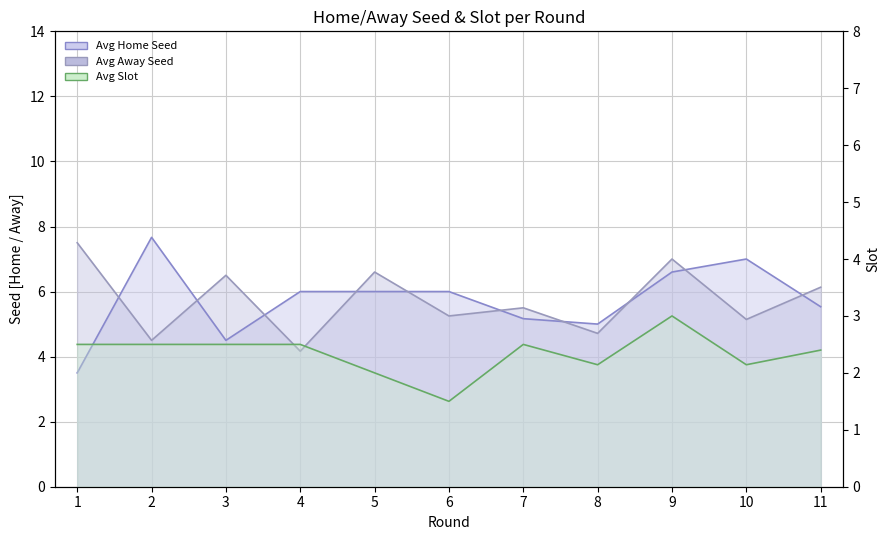

Between 8 and 9, which is larger?

9